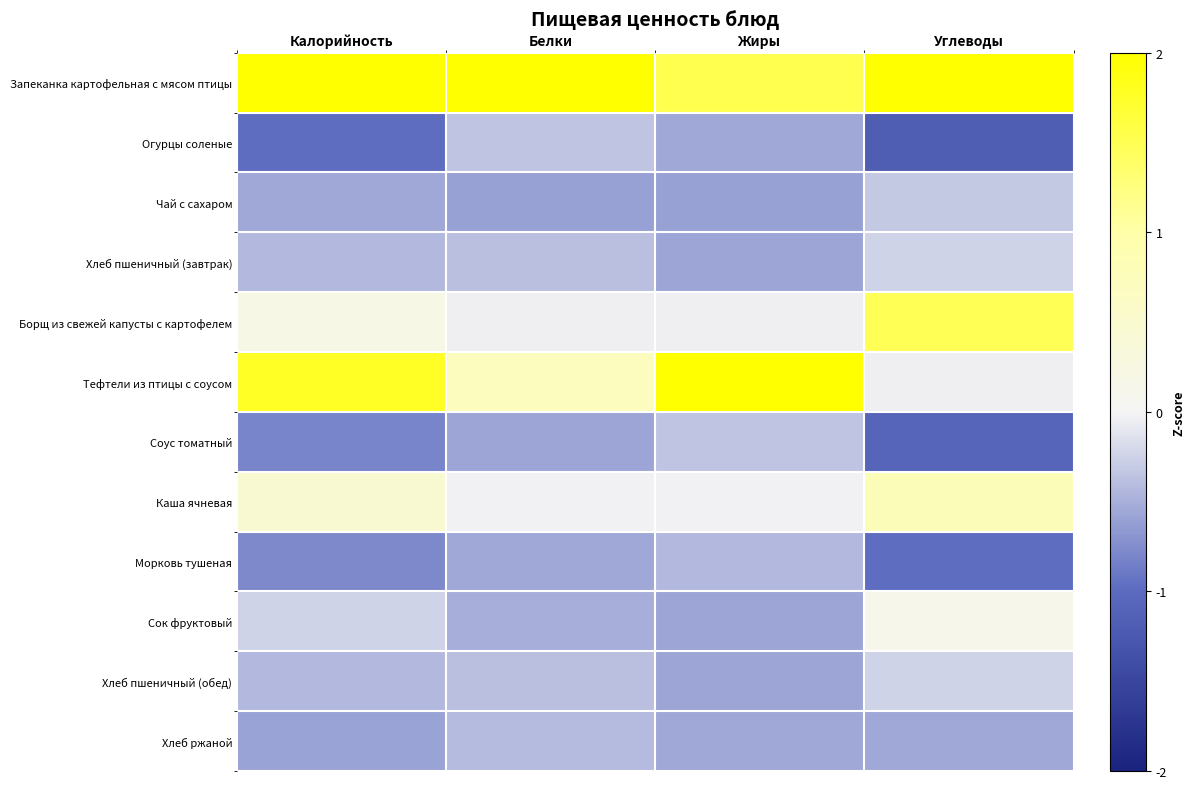

What is the smallest value displayed?

-1.2